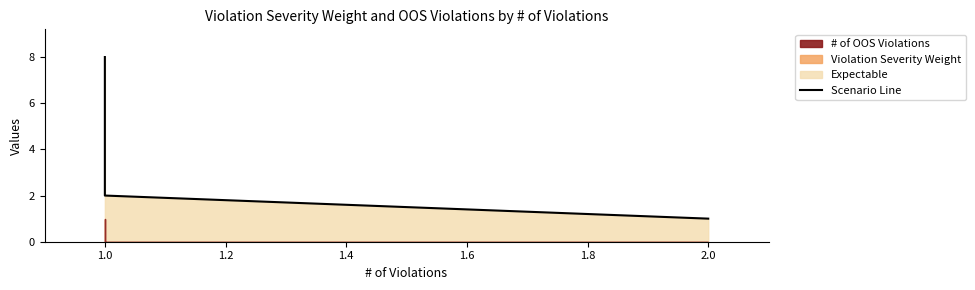

How many values exceed 2?

1